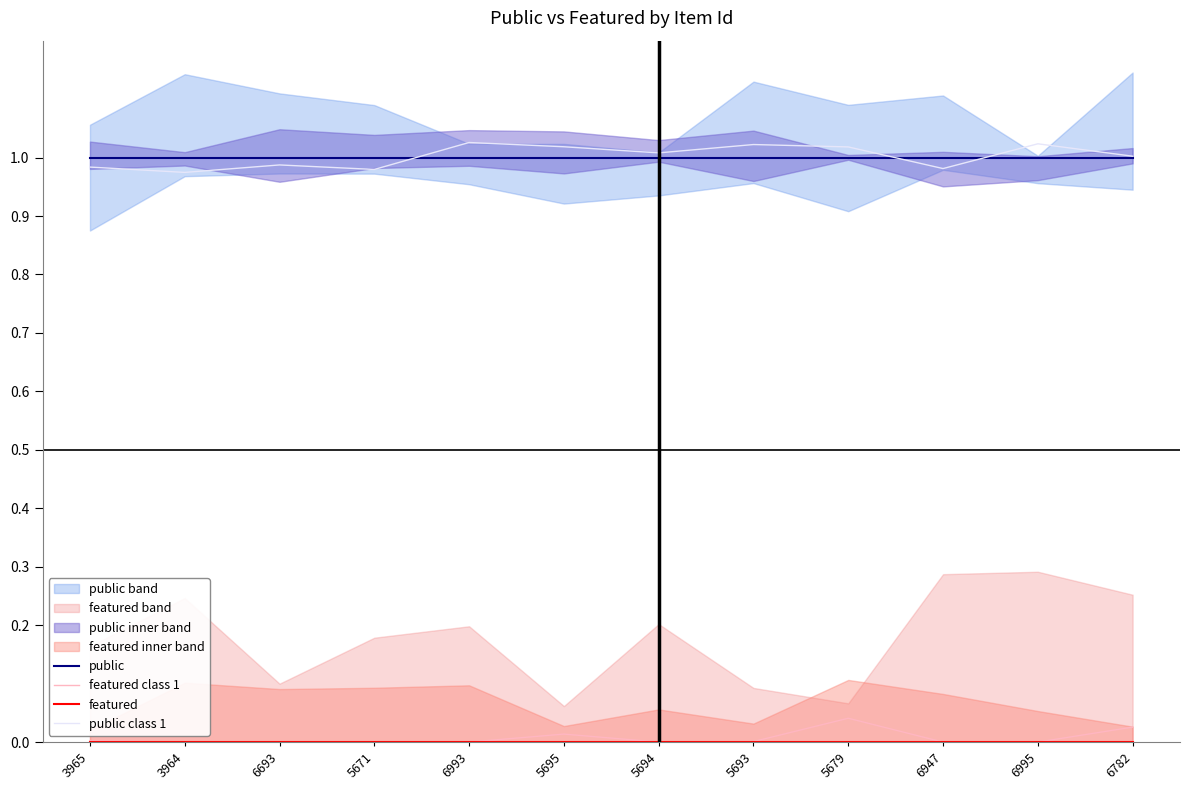

How many lines are shown in the chart?

4